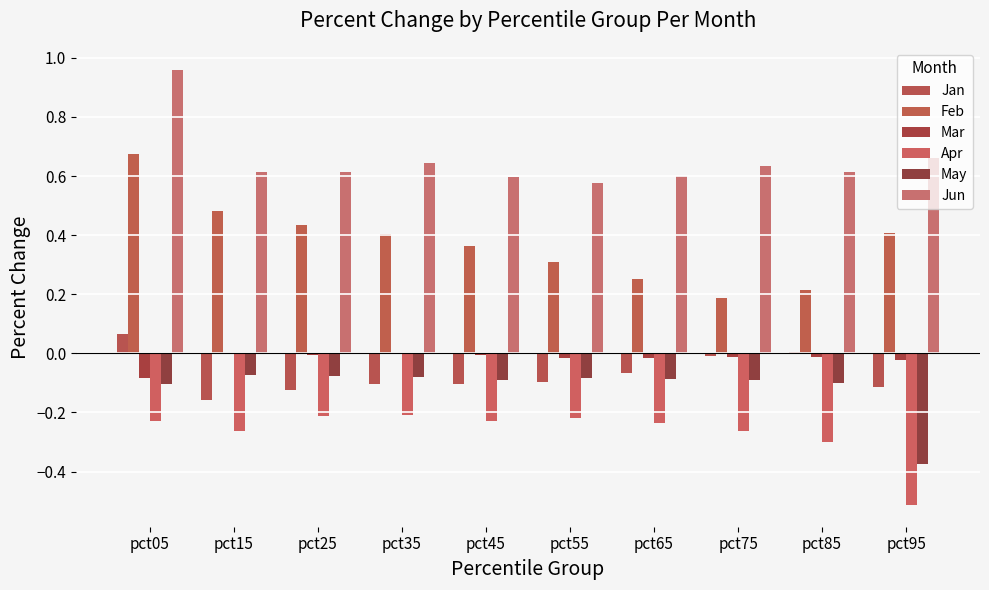

How many series are shown in this chart?

6